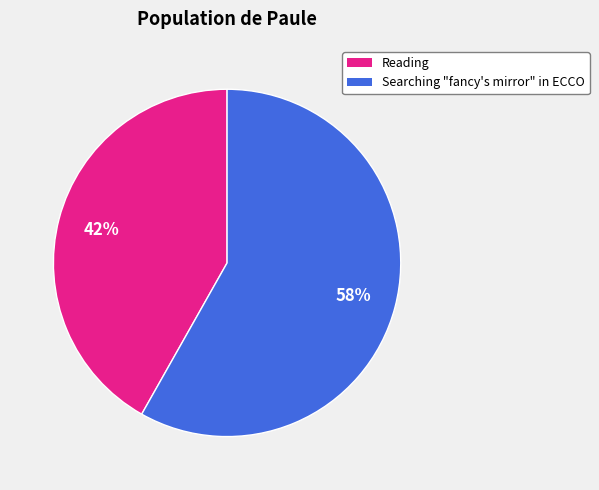

To the nearest percent, what portion does Reading represent?

42%